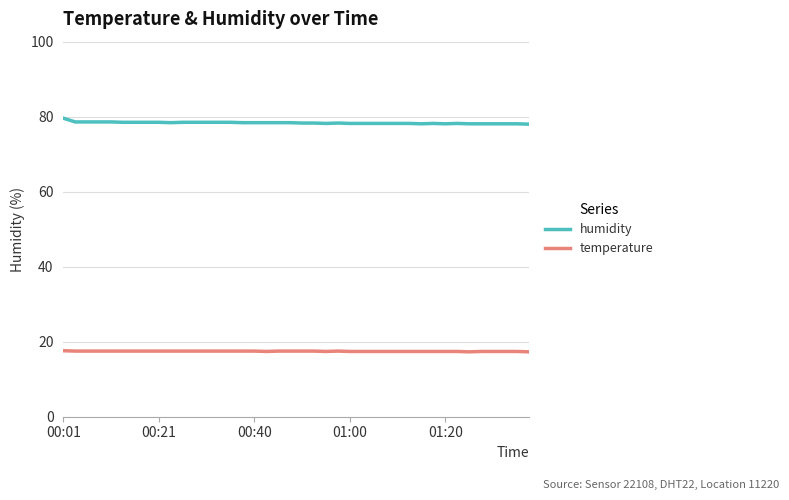

Which series has the largest total across all categories?

humidity